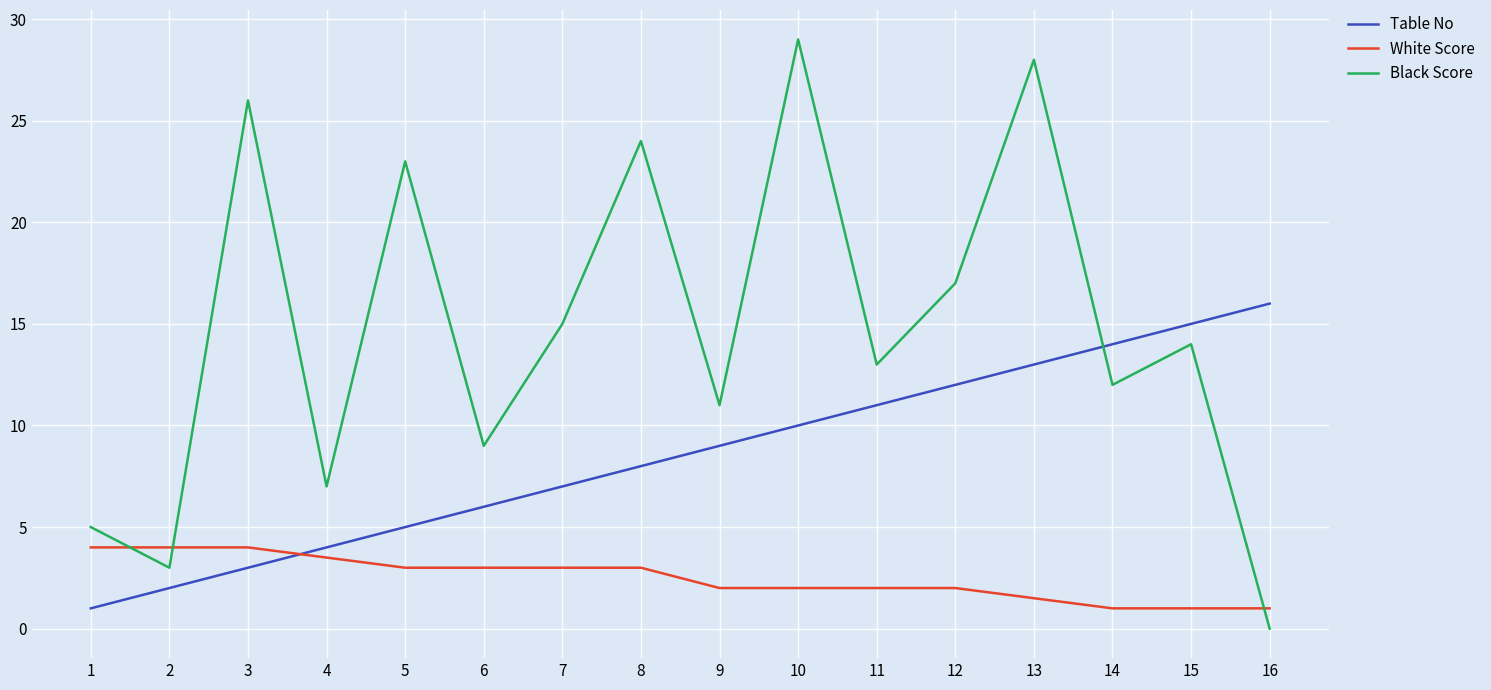

What are all the series names shown in the legend?

Table No, White Score, Black Score